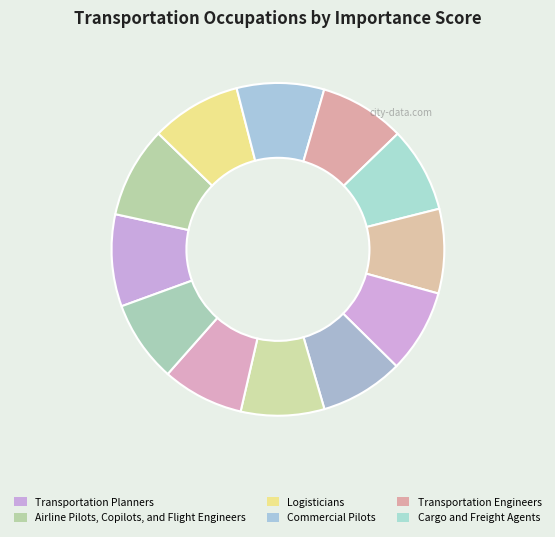

How many slices are in this pie chart?

12